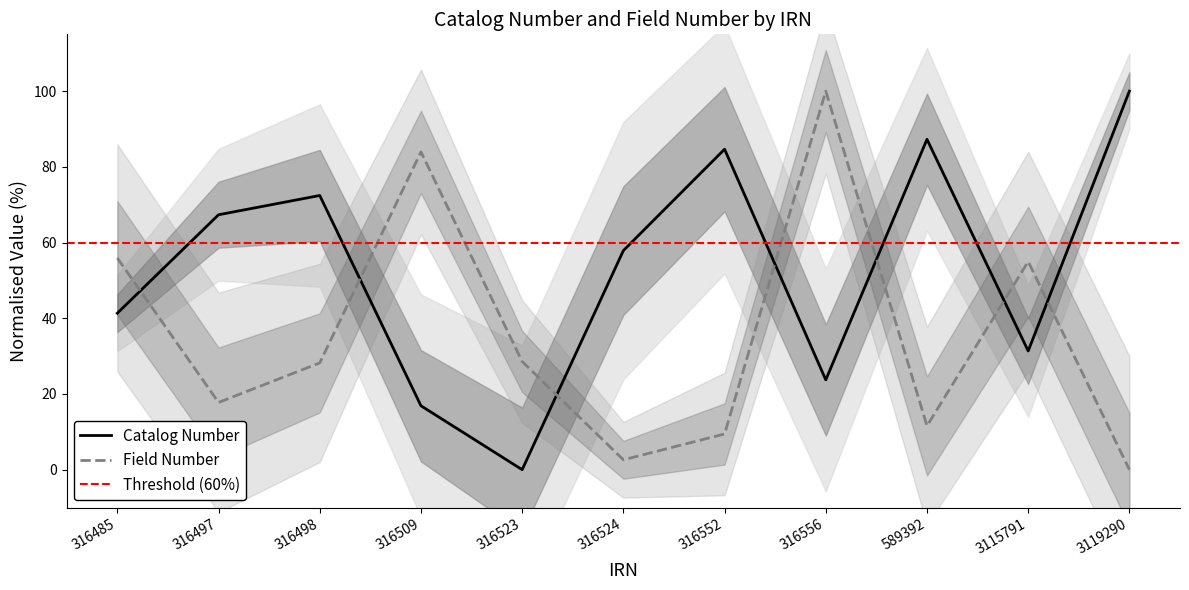

What is the difference between the highest and lowest values at 316485?

14.6